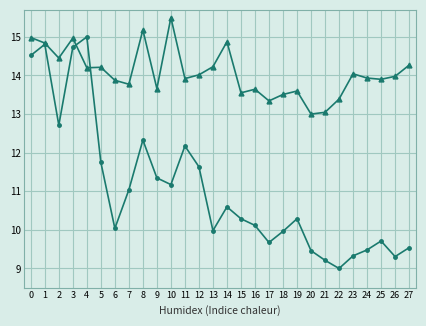

What is the total value across all series at 2?

27.2